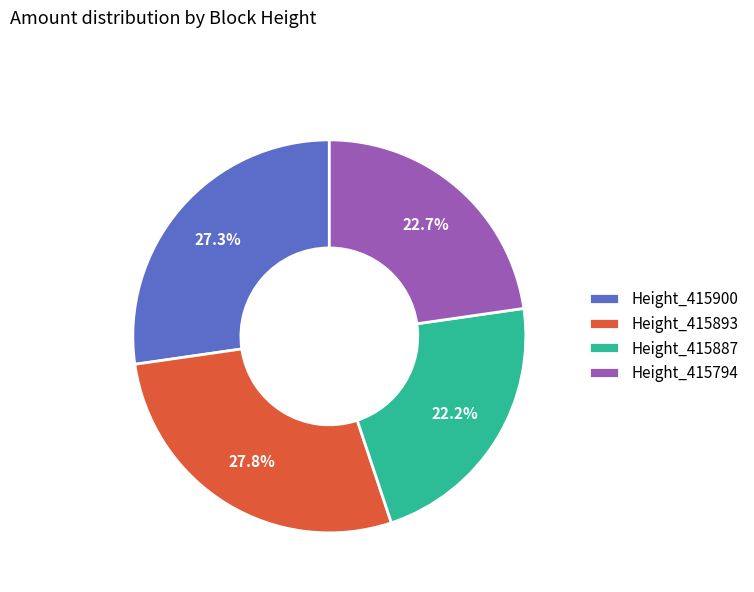

Which category has the biggest portion of the pie?

Height_415893